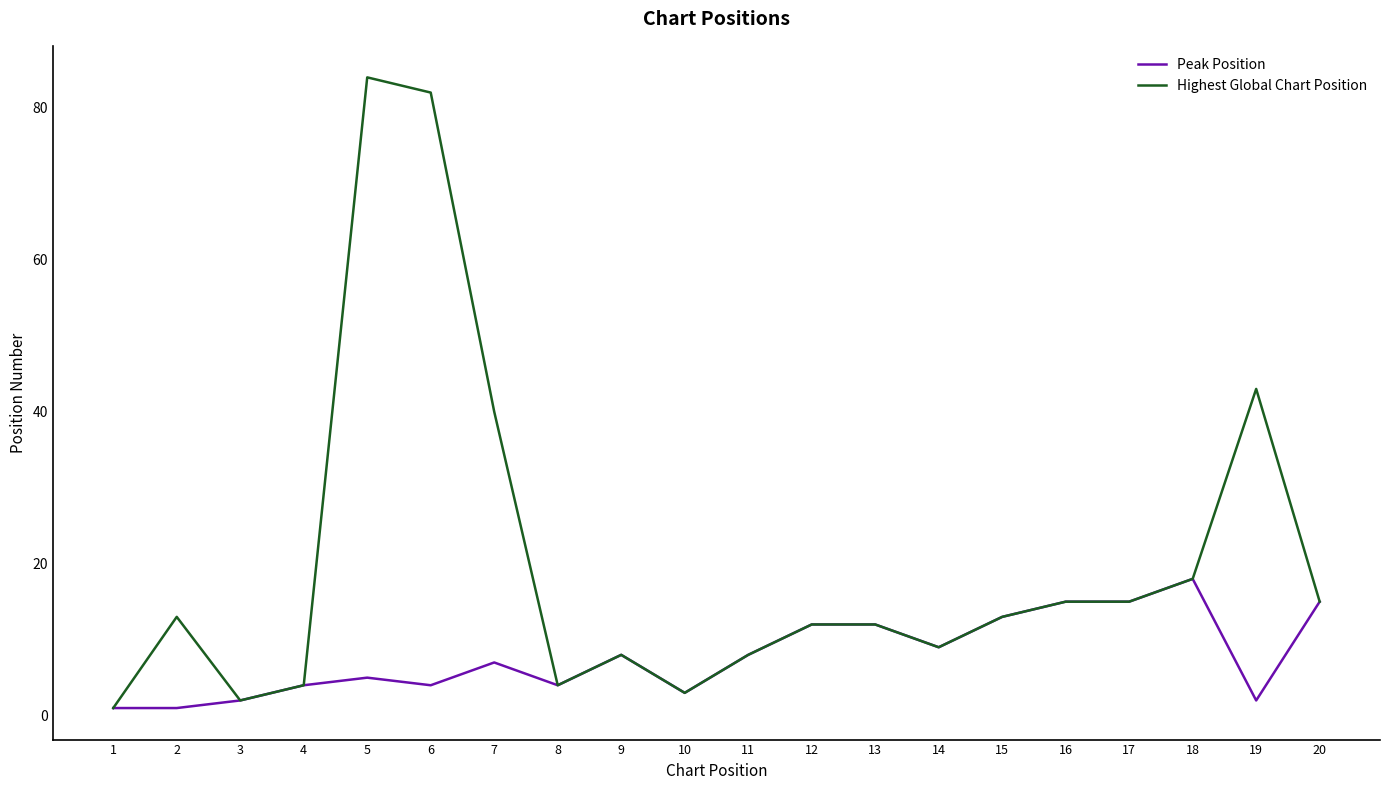

At which category does the chart reach its peak across all series?

5